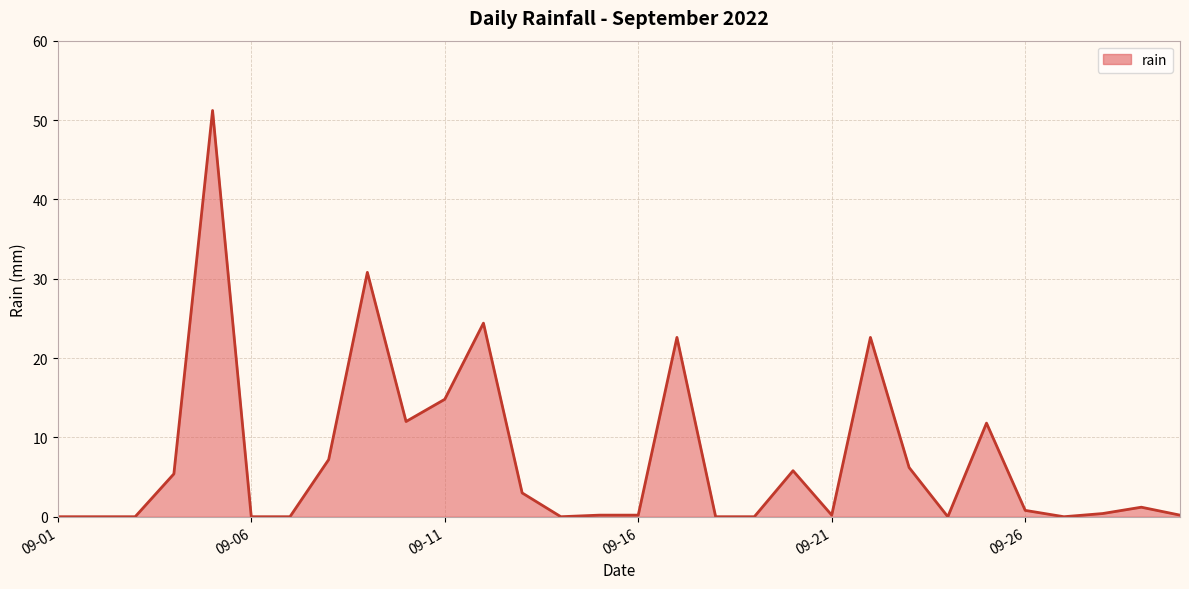

Does the chart display data point markers on the line(s)?

No